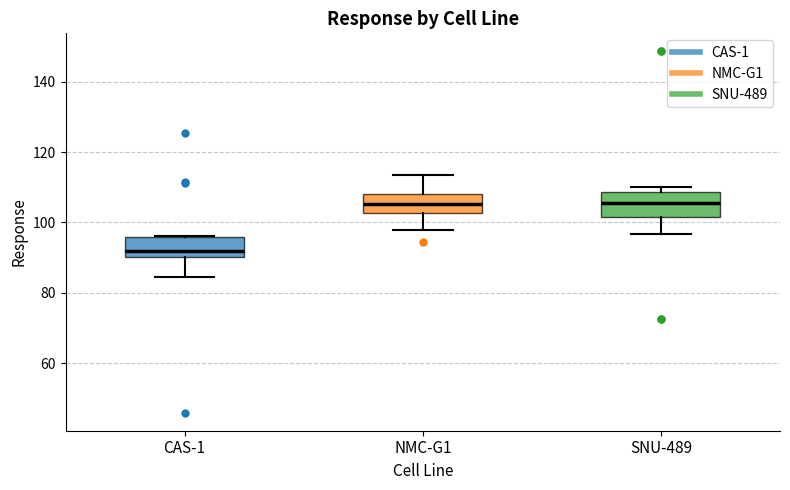

Reading left to right, read every box against the y-axis: the position of its median line, the range the box covers, and the ends of its whiskers. The values are not printed on the chart, so give them approximately, as read against the axis.

CAS-1: median 92, box 90 to 96, whiskers 84 to 96
NMC-G1: median 106, box 102 to 108, whiskers 98 to 114
SNU-489: median 106, box 102 to 108, whiskers 96 to 110